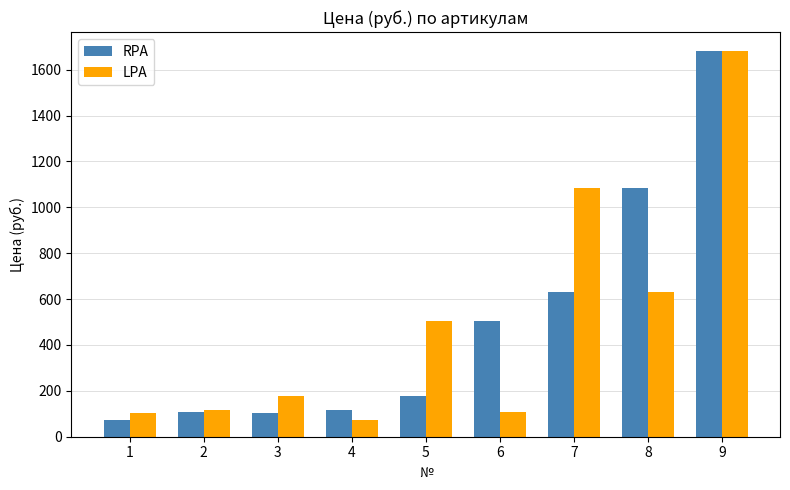

What is the spread (max minus min) of values at 7?

452.6